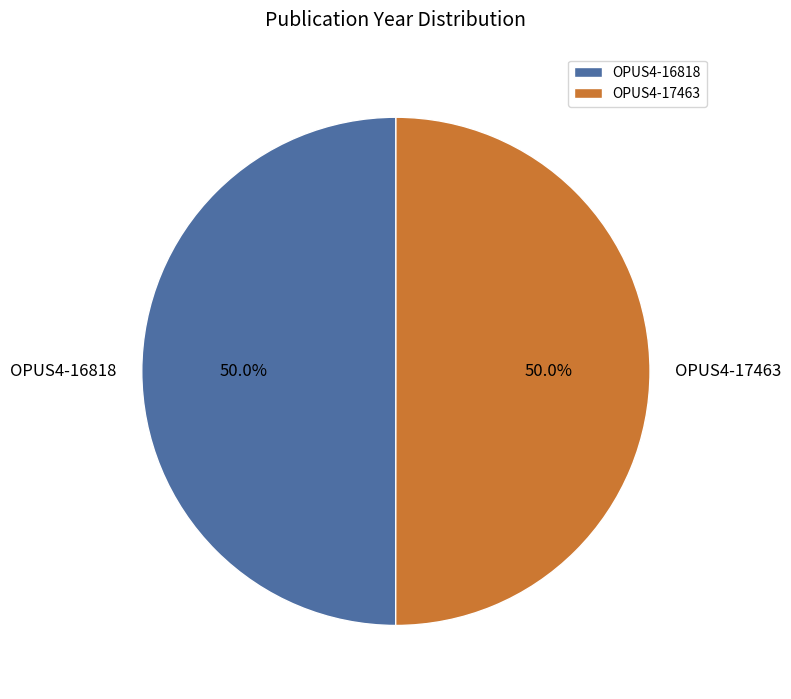

To the nearest percent, what is the average slice percentage?

50%